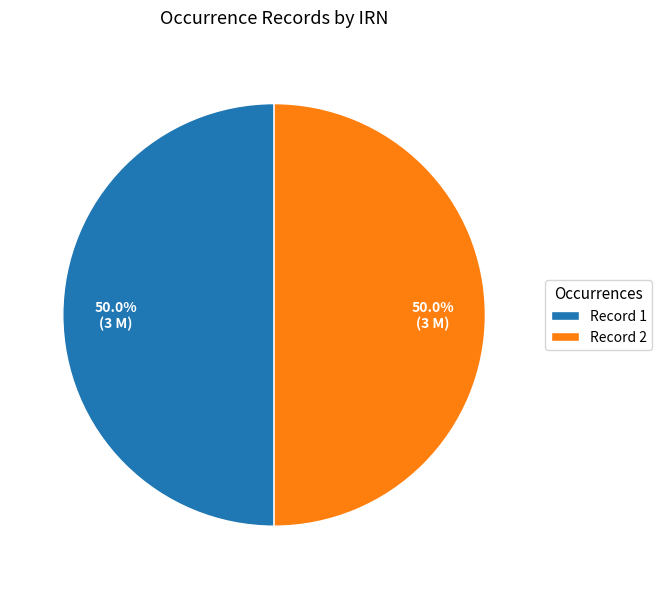

What percentage do Record 2 and Record 1 together represent?

100.0%